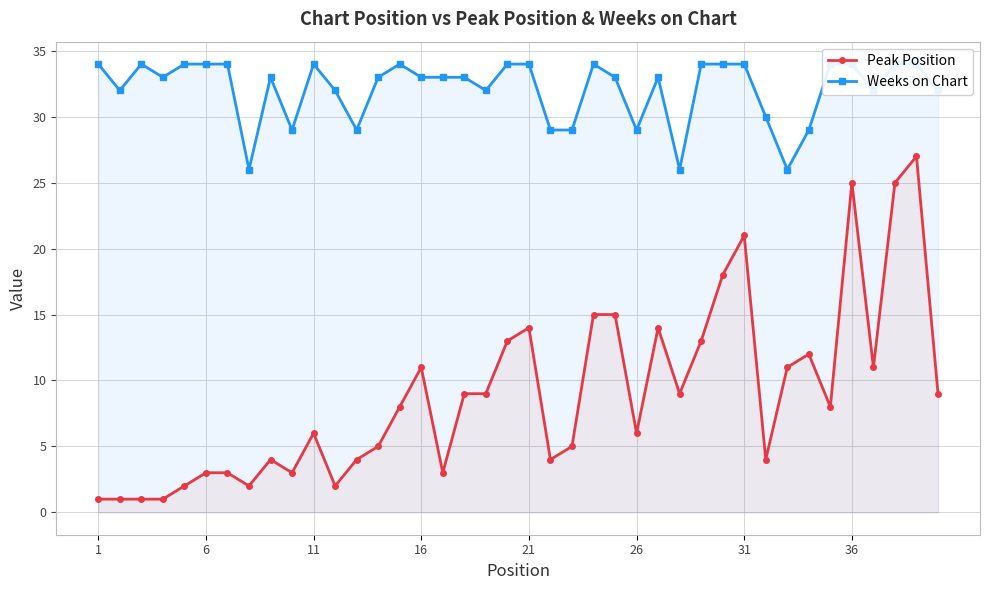

True or false: Peak Position has more than 0 points higher than both neighbors.

True